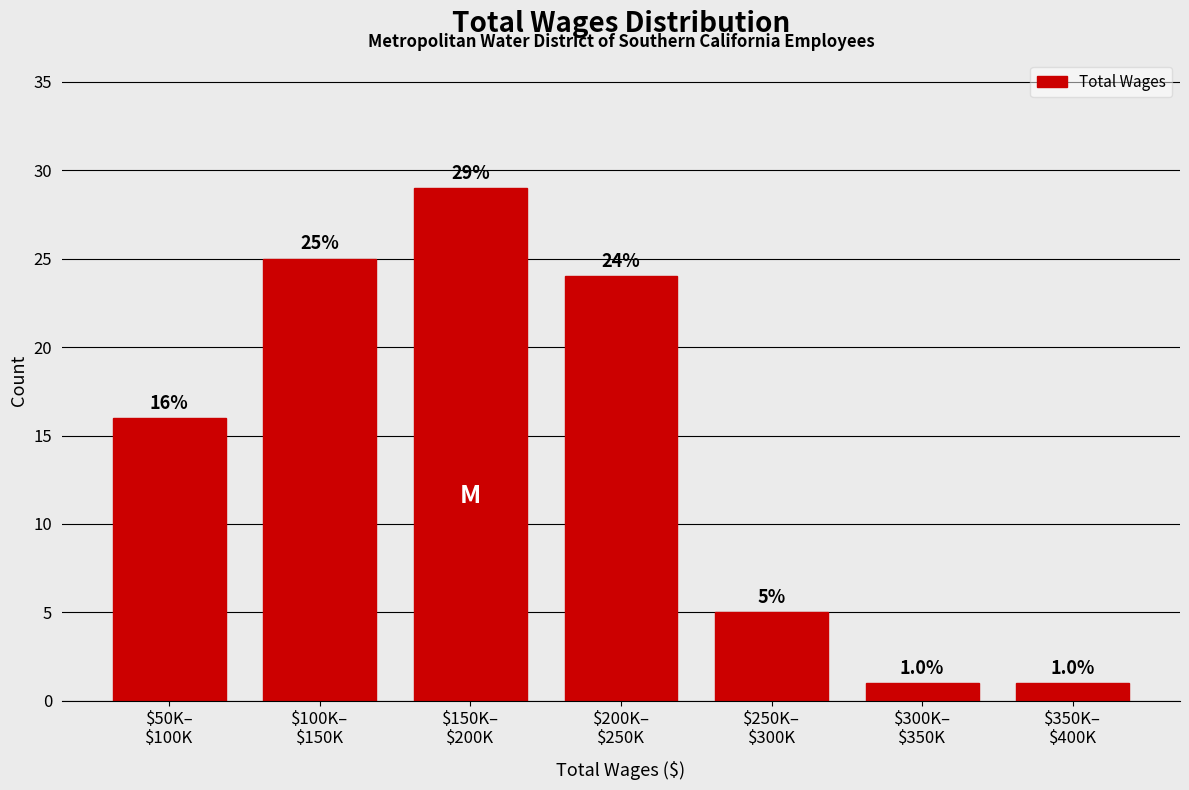

Reading left to right, list all the values displayed in this chart.

16	25	29	24	5	1	1